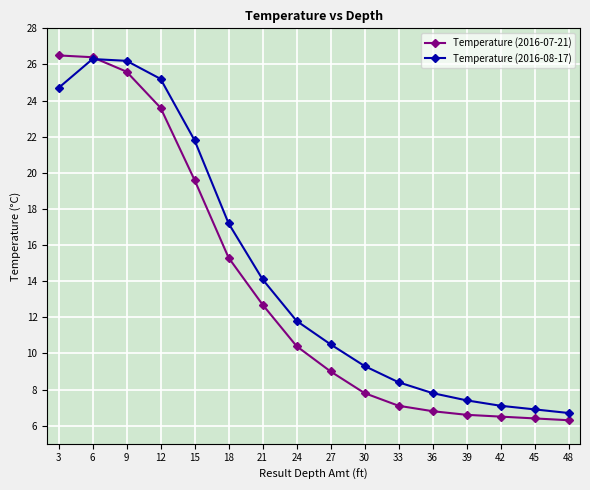

What are all the series names shown in the legend?

Temperature (2016-07-21), Temperature (2016-08-17)